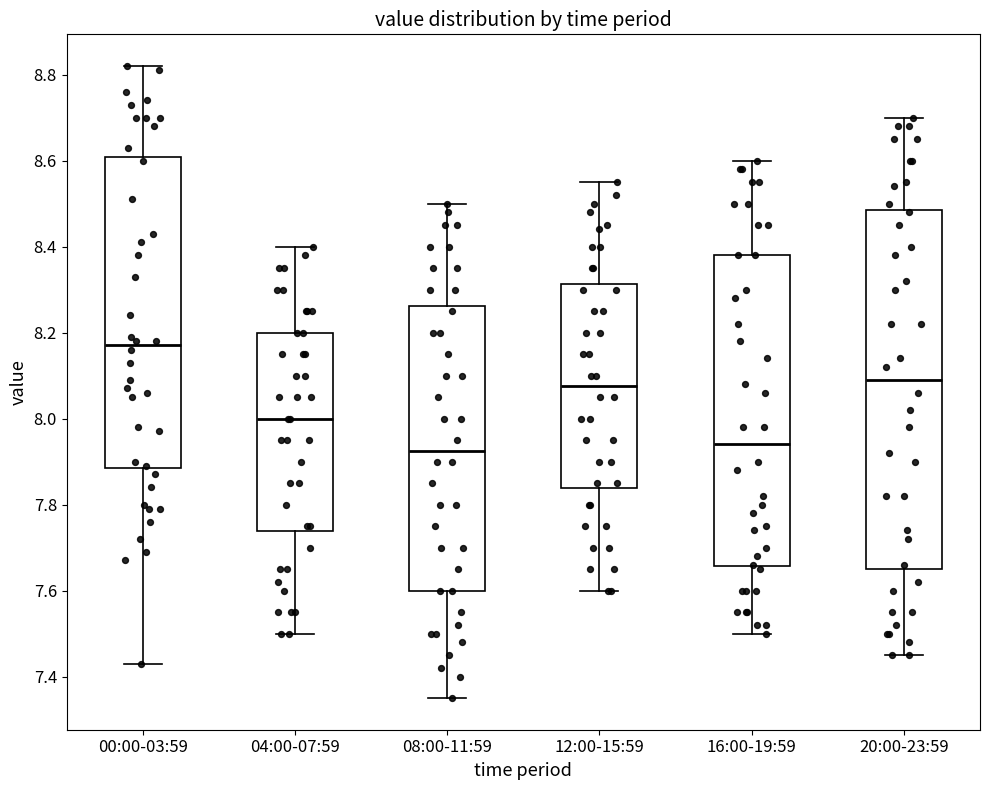

Reading left to right, read every box against the y-axis: the position of its median line, the range the box covers, and the ends of its whiskers. The values are not printed on the chart, so give them approximately, as read against the axis.

00:00-03:59: median 8.18, box 7.88 to 8.60, whiskers 7.44 to 8.82
04:00-07:59: median 8.00, box 7.74 to 8.20, whiskers 7.50 to 8.40
08:00-11:59: median 7.92, box 7.60 to 8.26, whiskers 7.36 to 8.50
12:00-15:59: median 8.08, box 7.84 to 8.32, whiskers 7.60 to 8.56
16:00-19:59: median 7.94, box 7.66 to 8.38, whiskers 7.50 to 8.60
20:00-23:59: median 8.10, box 7.66 to 8.48, whiskers 7.46 to 8.70